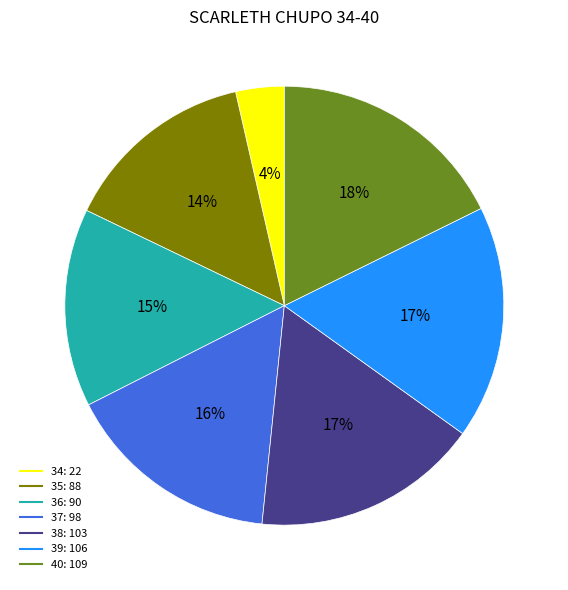

What is the smallest slice in the pie chart?

34